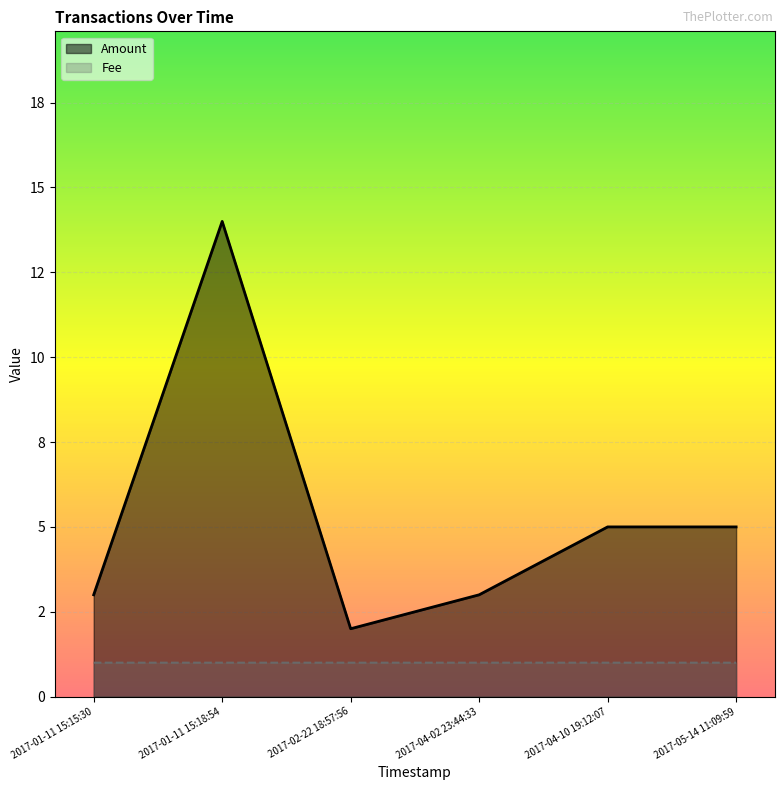

What are all the series names shown in the legend?

Amount, Fee